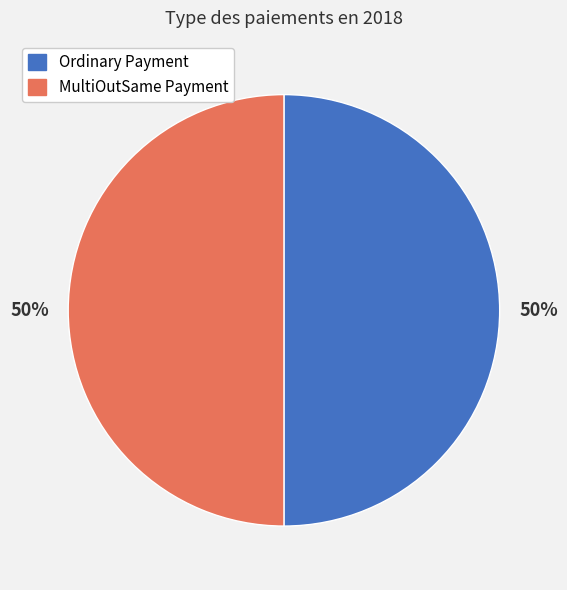

The Ordinary Payment slice represents 58% of the pie. True or false?

False